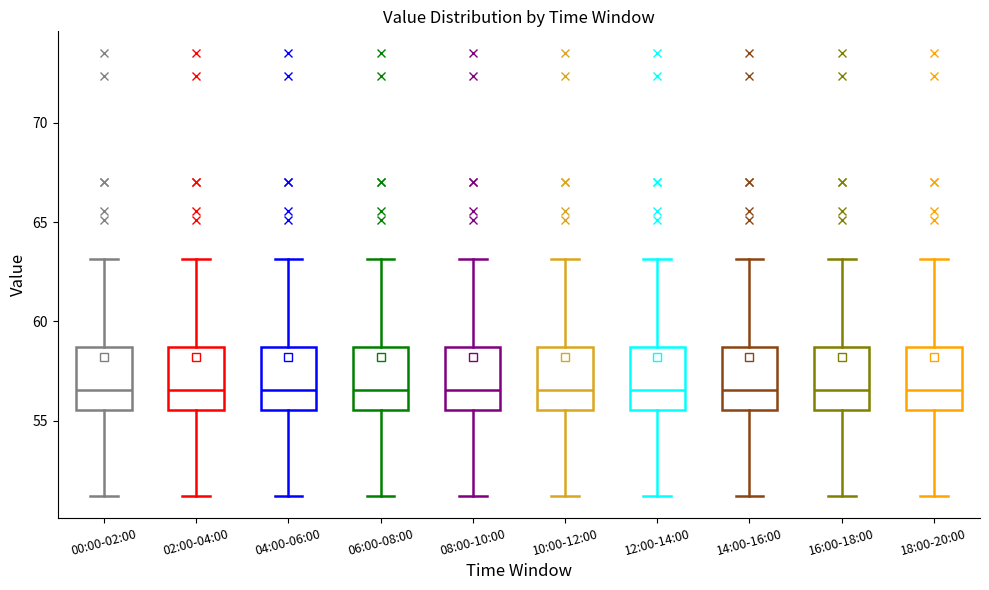

Where is the lower edge of the box for 04:00-06:00 on the y-axis? The values are not printed on the chart, so give them approximately, as read against the axis.

55.5